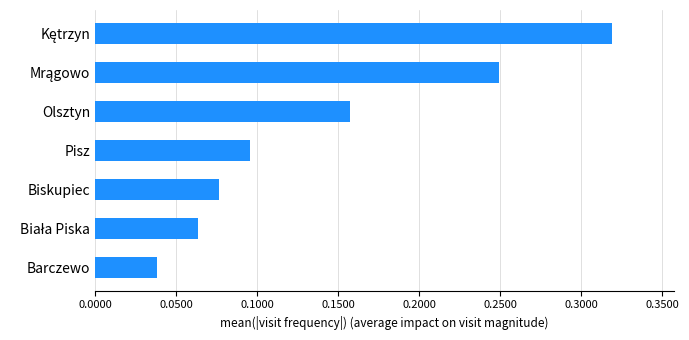

Which label corresponds to the smallest value in the chart?

Barczewo